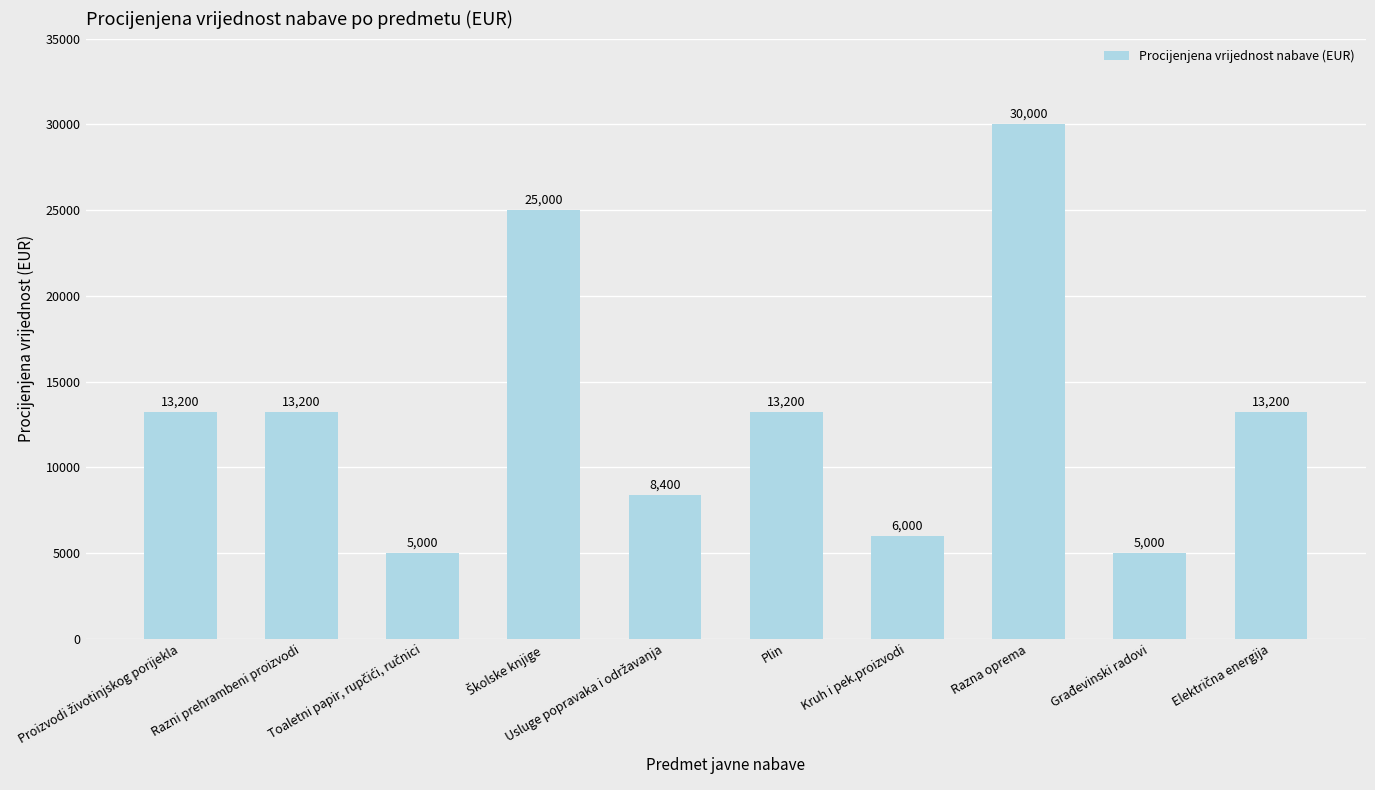

What is the value of the 9th bar from the left?

5000